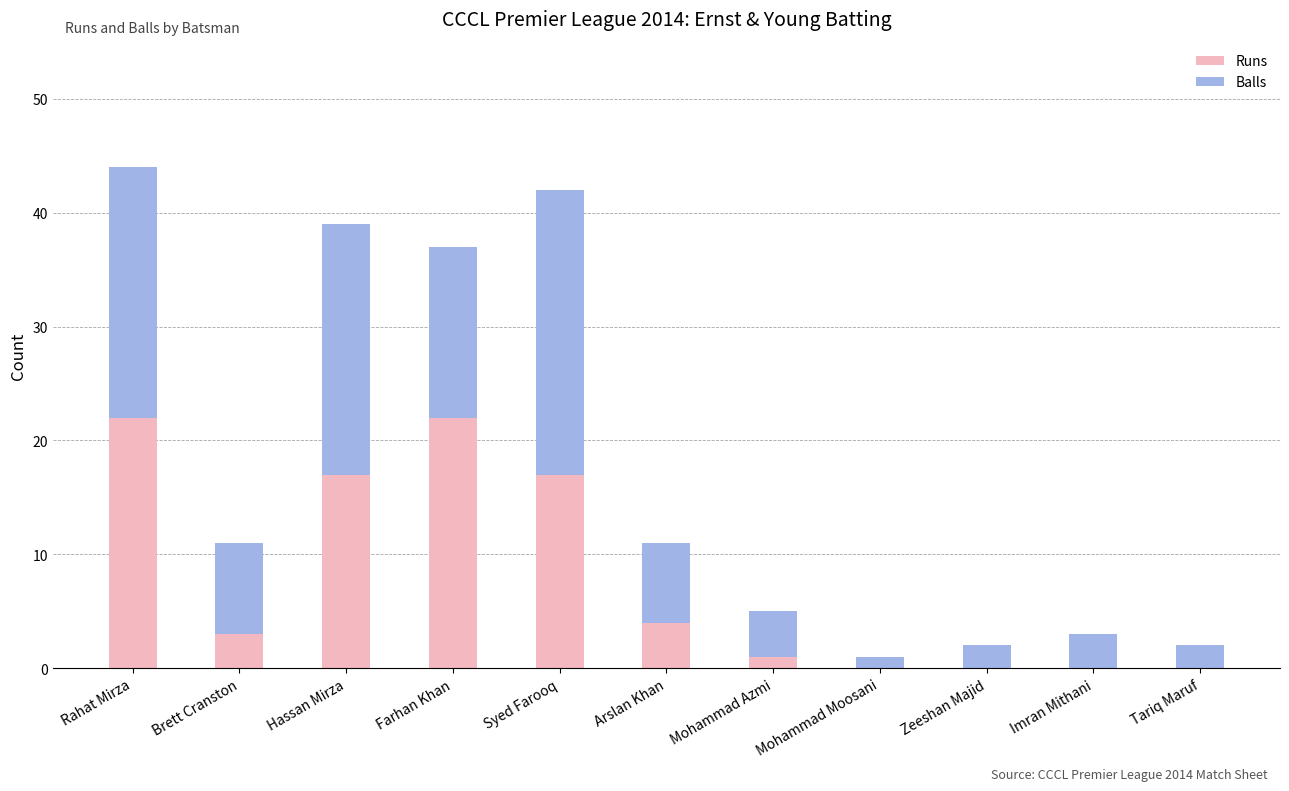

What value does the Runs series have at Syed Farooq?

17